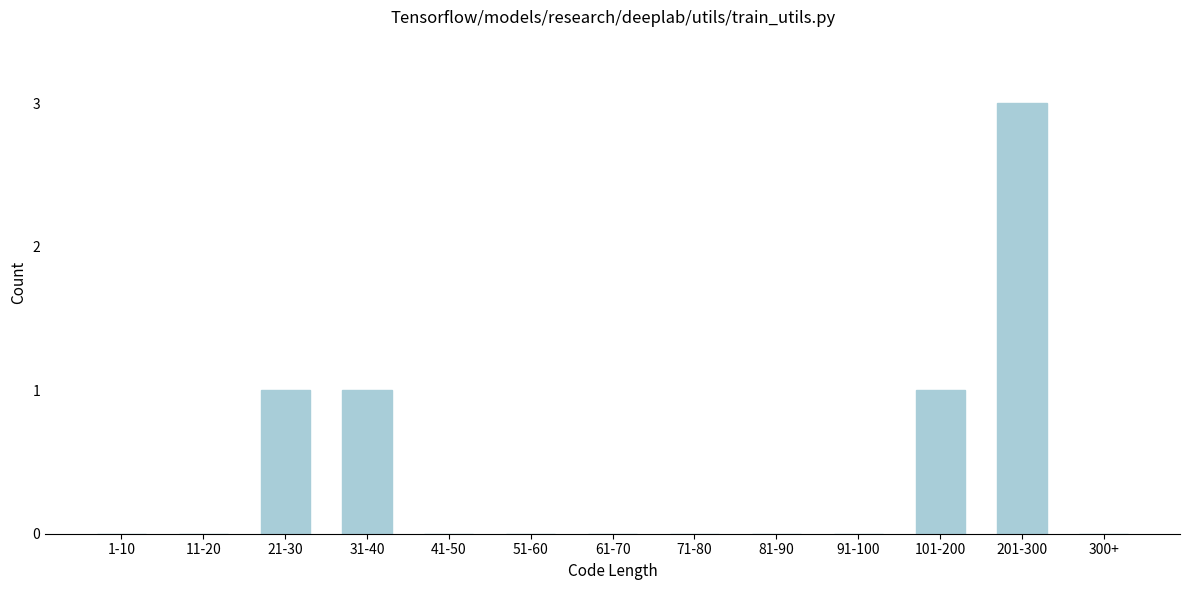

Reading left to right, what are all the values shown in this chart?

1-10=0	11-20=0	21-30=1	31-40=1	41-50=0	51-60=0	61-70=0	71-80=0	81-90=0	91-100=0	101-200=1	201-300=3	300+=0